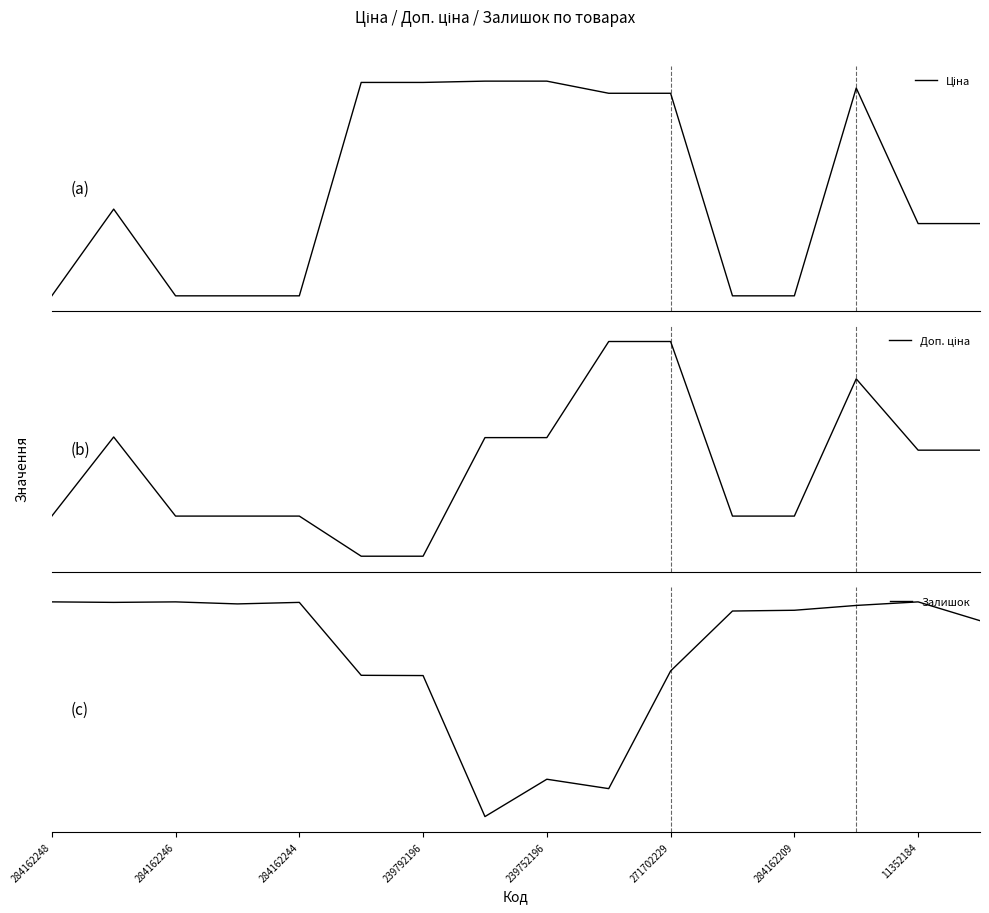

What is the highest value of the Ціна series?

1.0